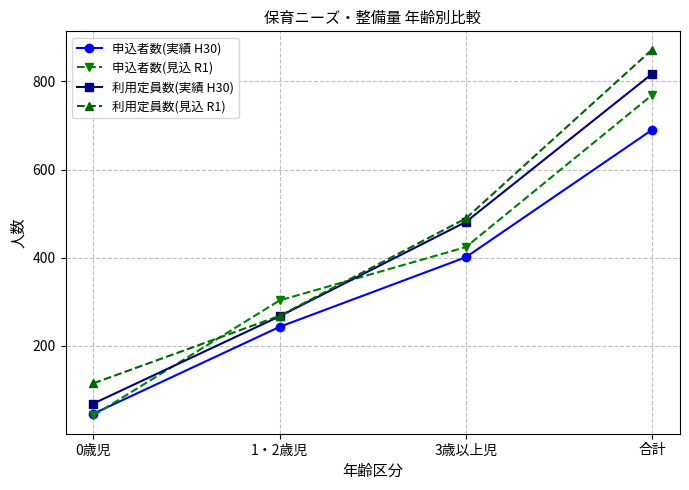

True or false: 申込者数(見込 R1) has a value of 769 at 合計.

True